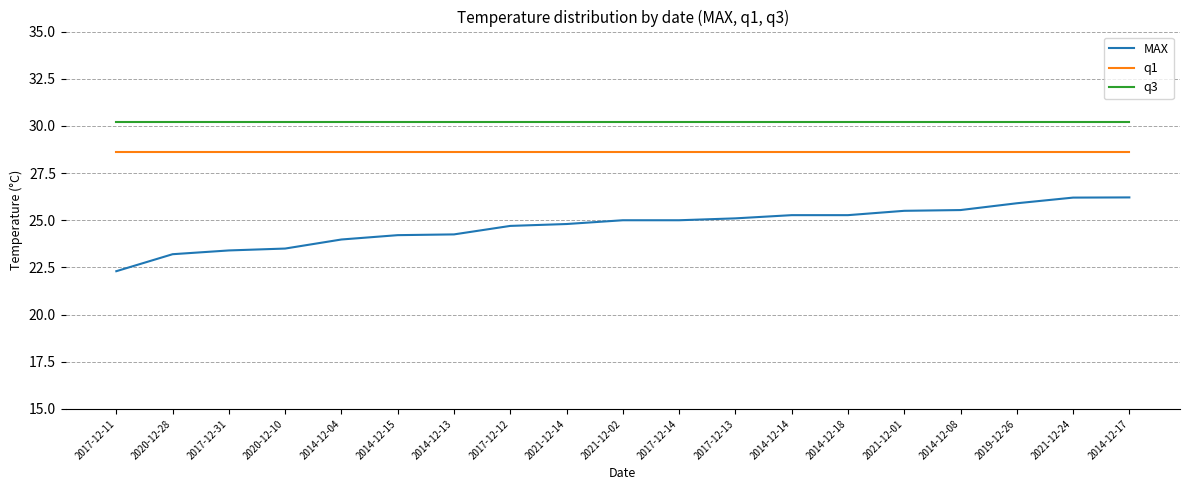

Rank the series by their average value, from lowest to highest.

MAX, q1, q3